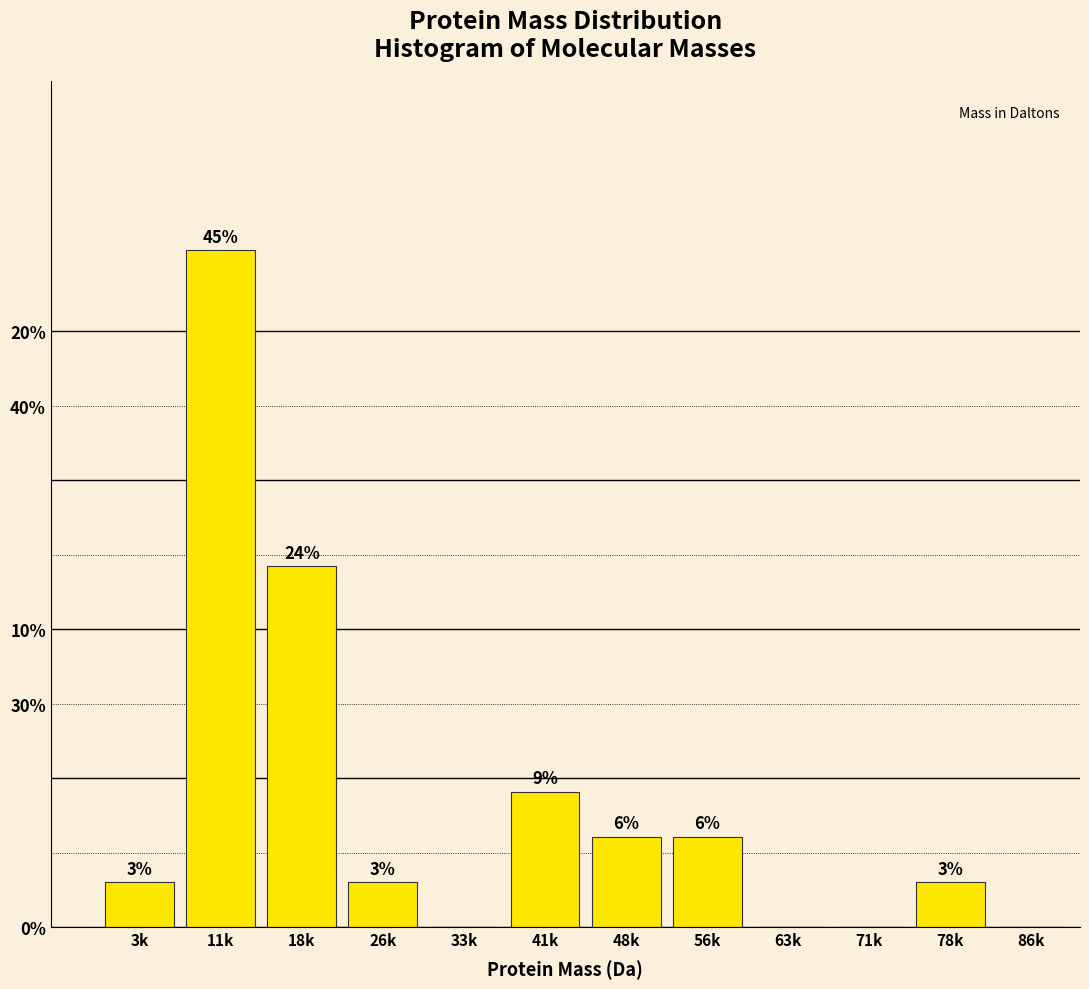

Are the bars horizontal?

No